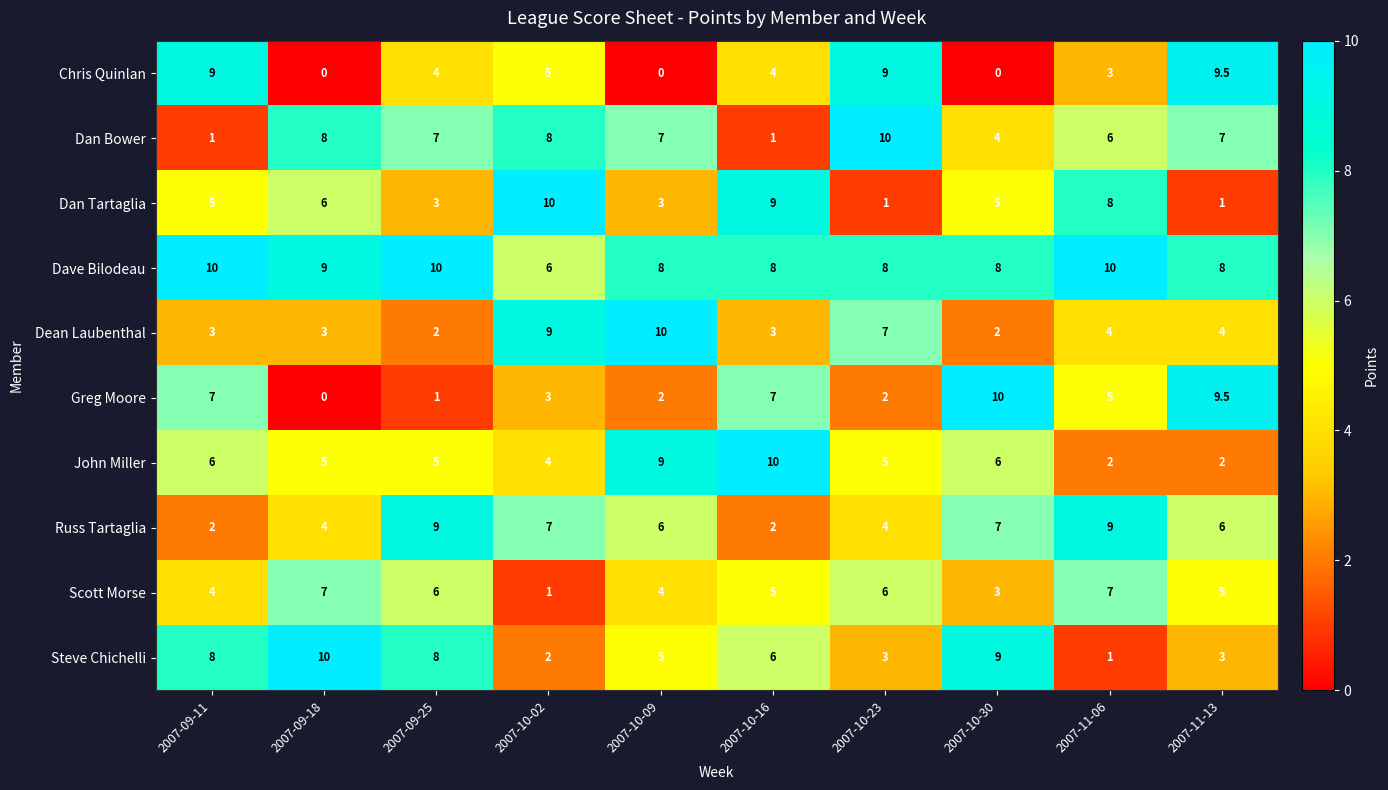

Between 2007-09-11 and 2007-09-25, which series saw the biggest shift?

Russ Tartaglia